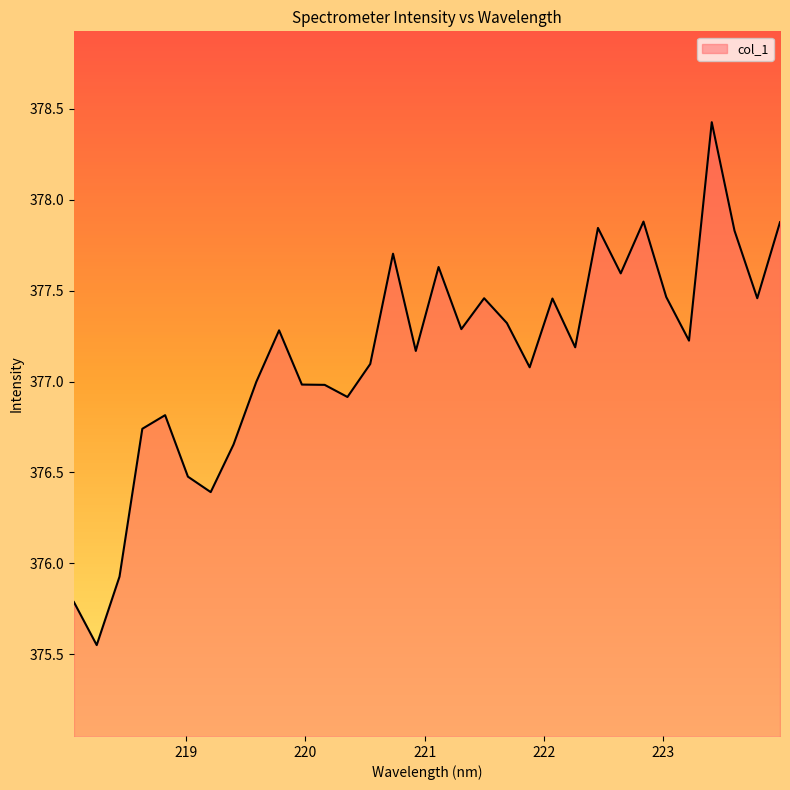

What is the difference between the maximum and minimum values?

2.9